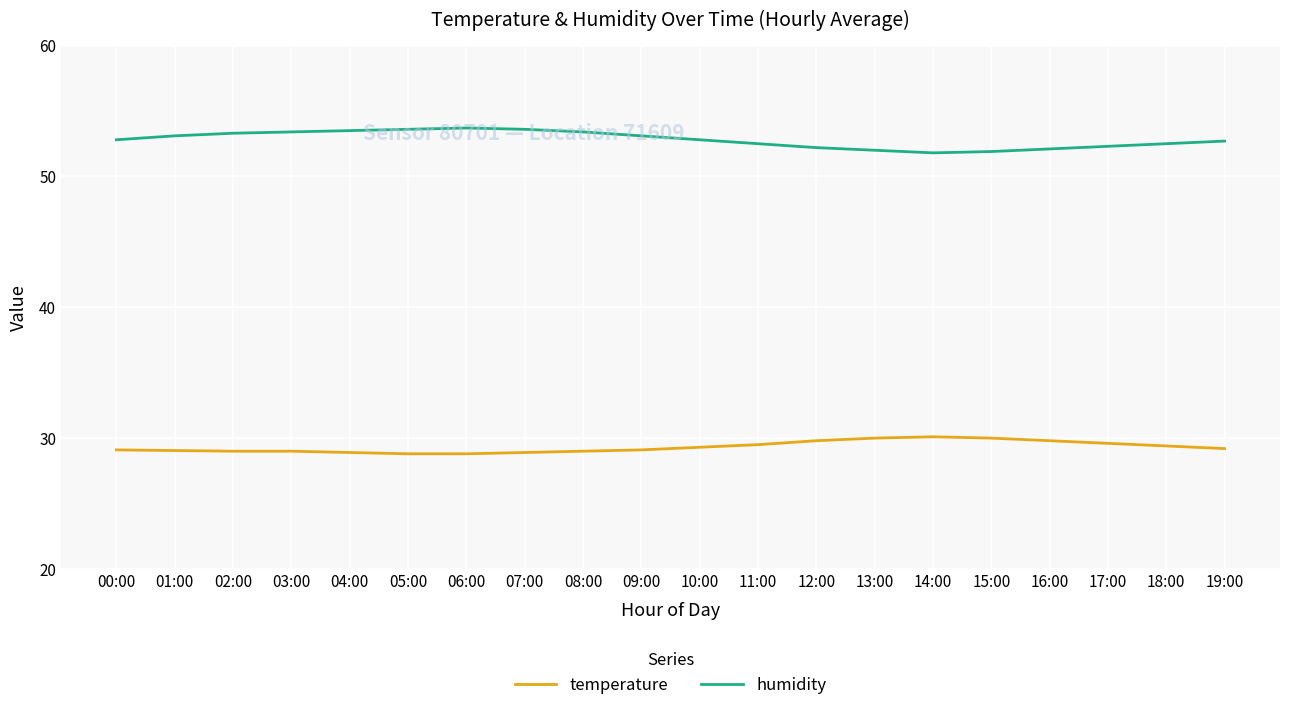

What is the average value of the humidity series?

52.8